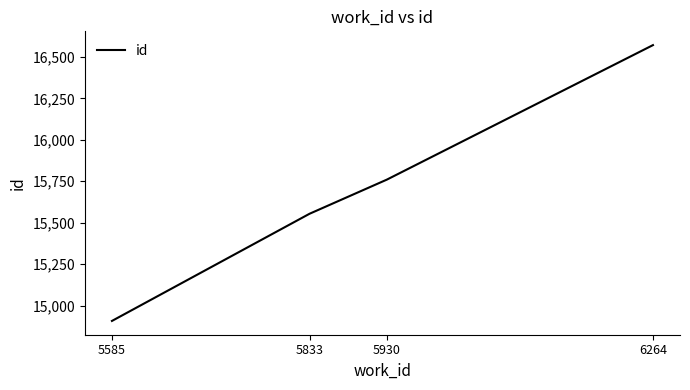

What is the difference between the second highest and minimum values?

853